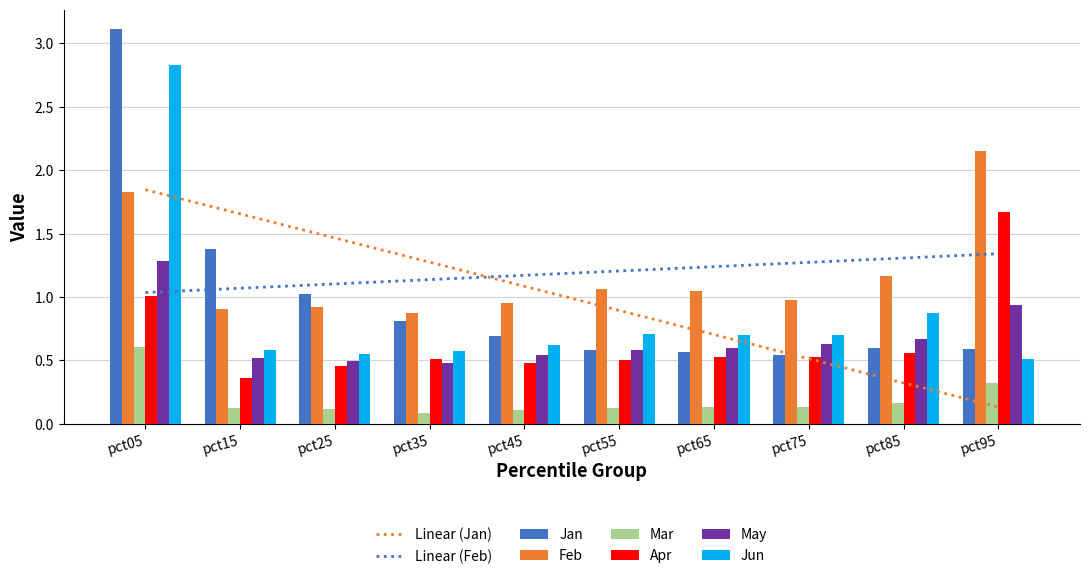

Which series has the largest total across all categories?

Feb